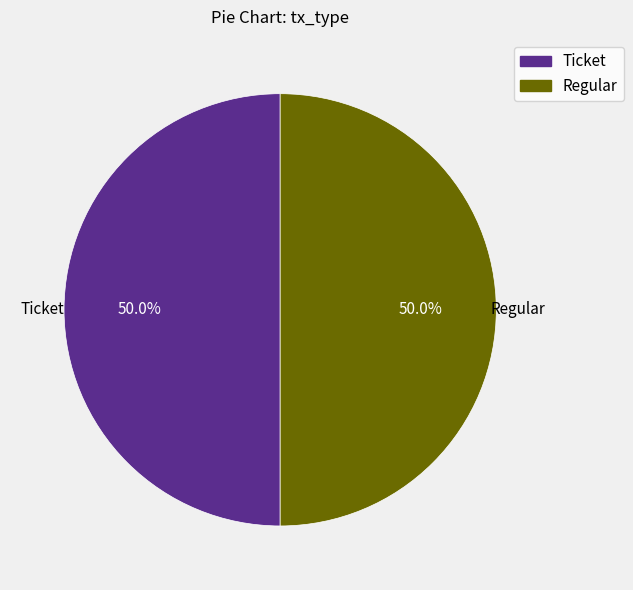

To the nearest percent, what is the difference between the Ticket and Regular slice percentages?

0%